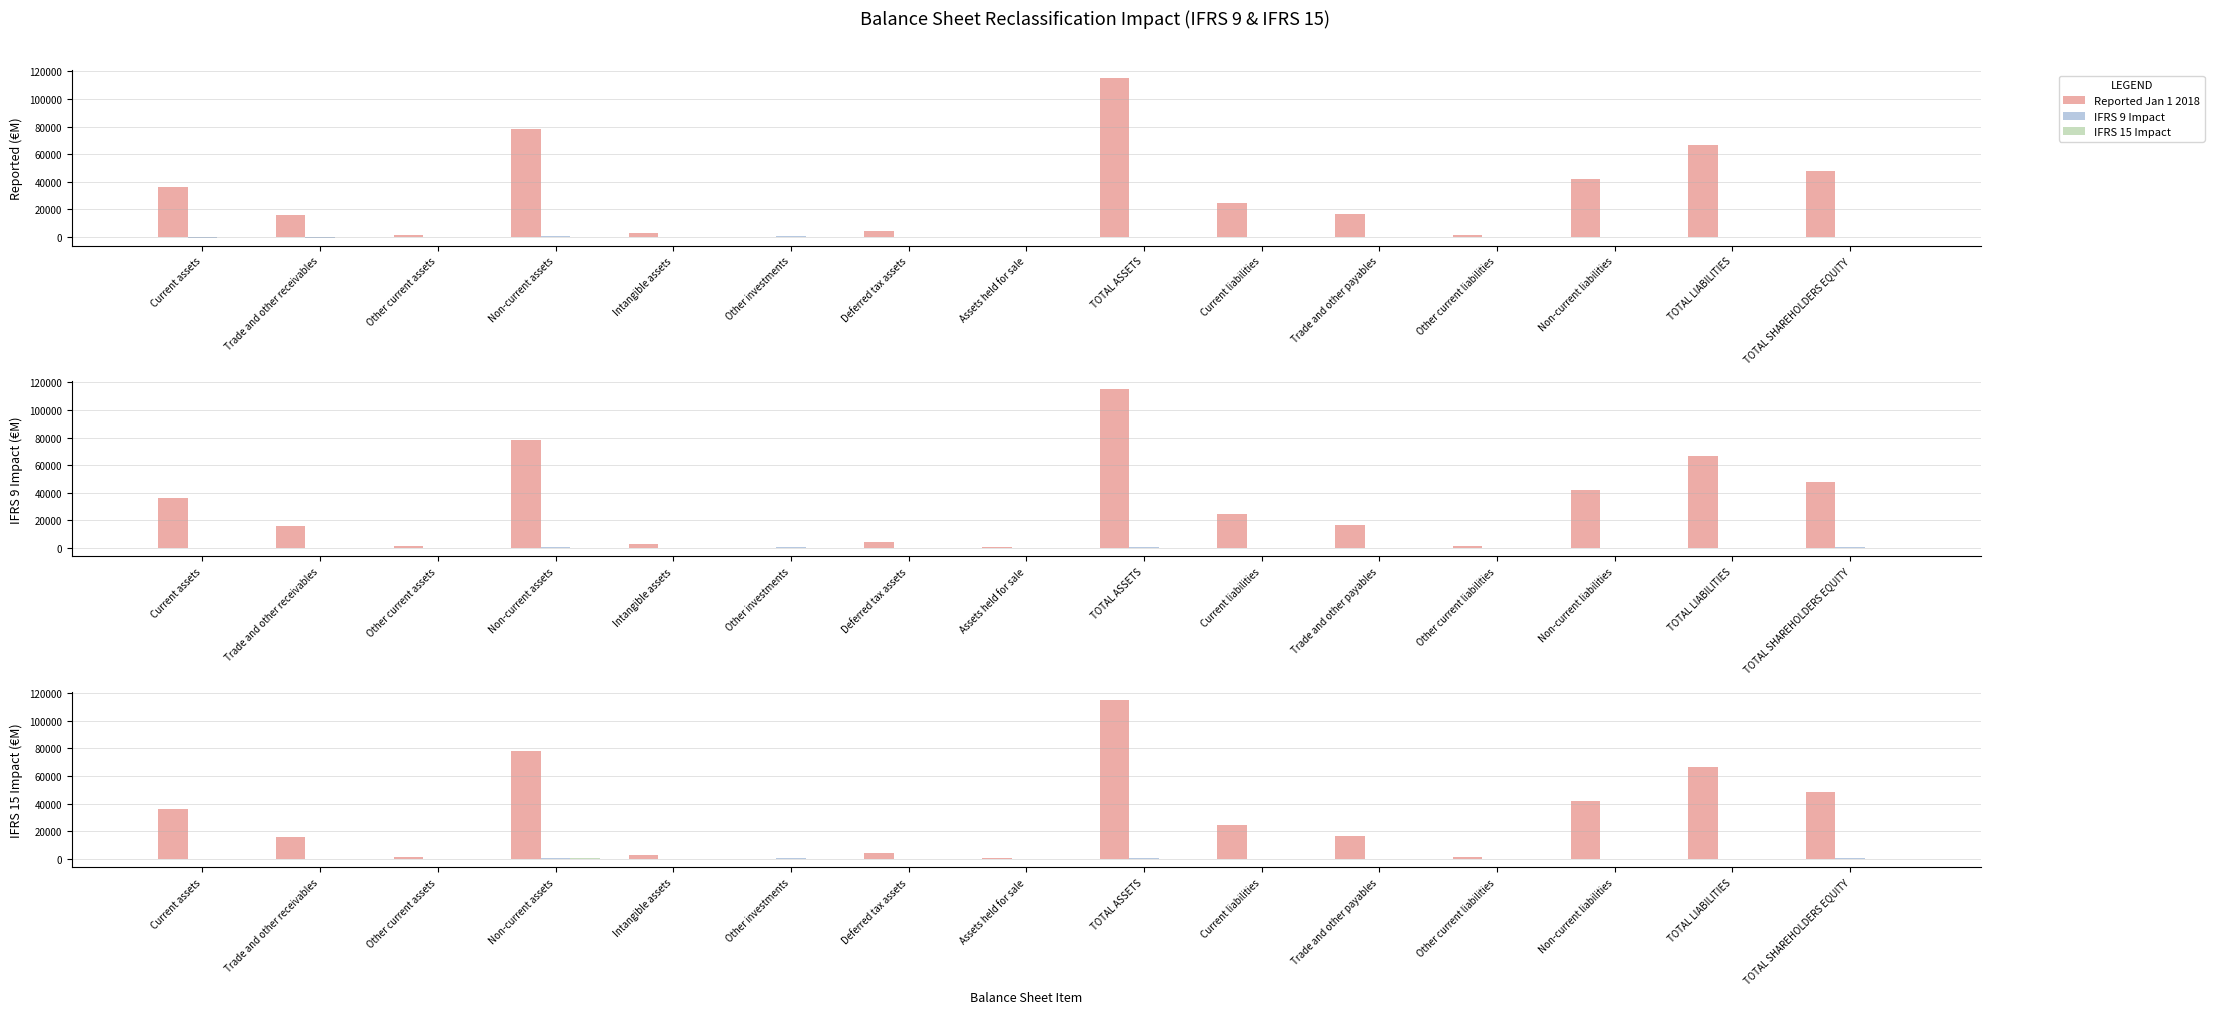

What is the sum of all IFRS 15 Impact values?

-683